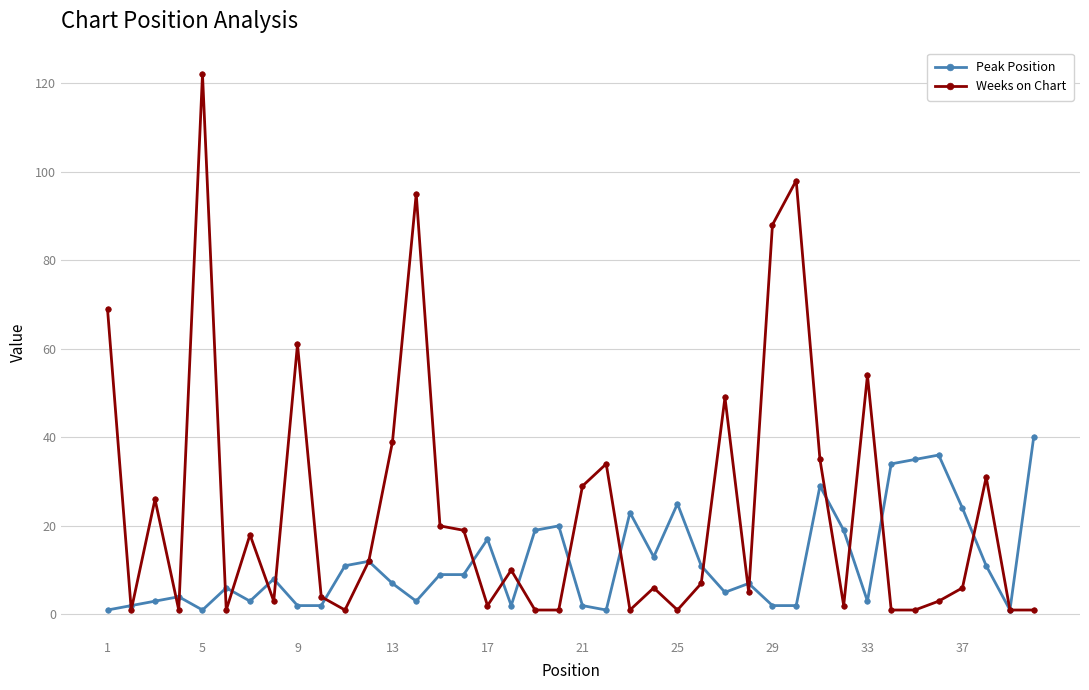

True or false: Peak Position has more than 2 interior local peaks.

True